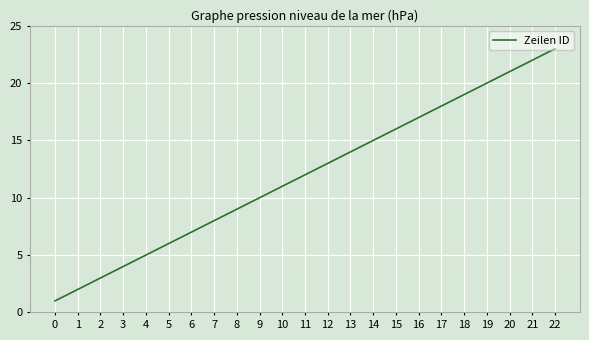

Read the value at 10.

11